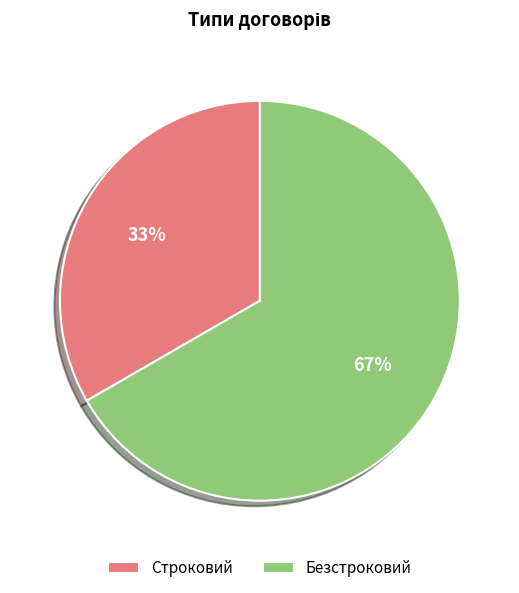

How many segments does this pie chart have?

2